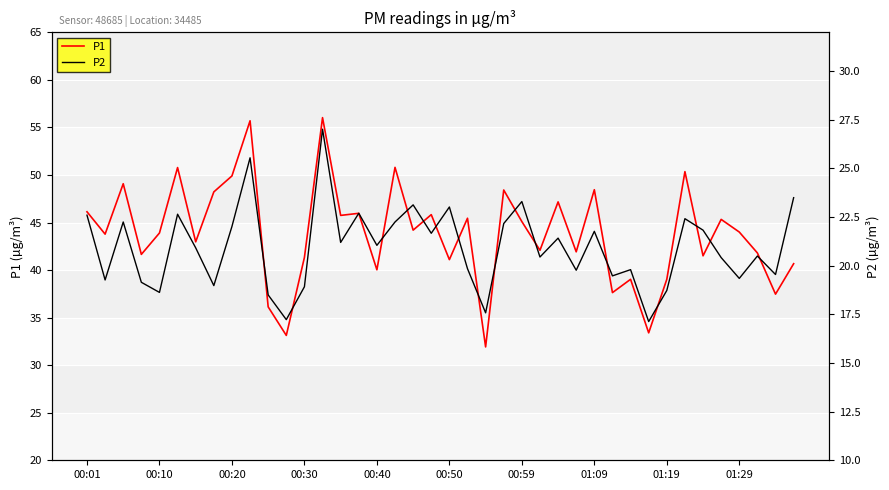

What are all the series names shown in the legend?

P1, P2